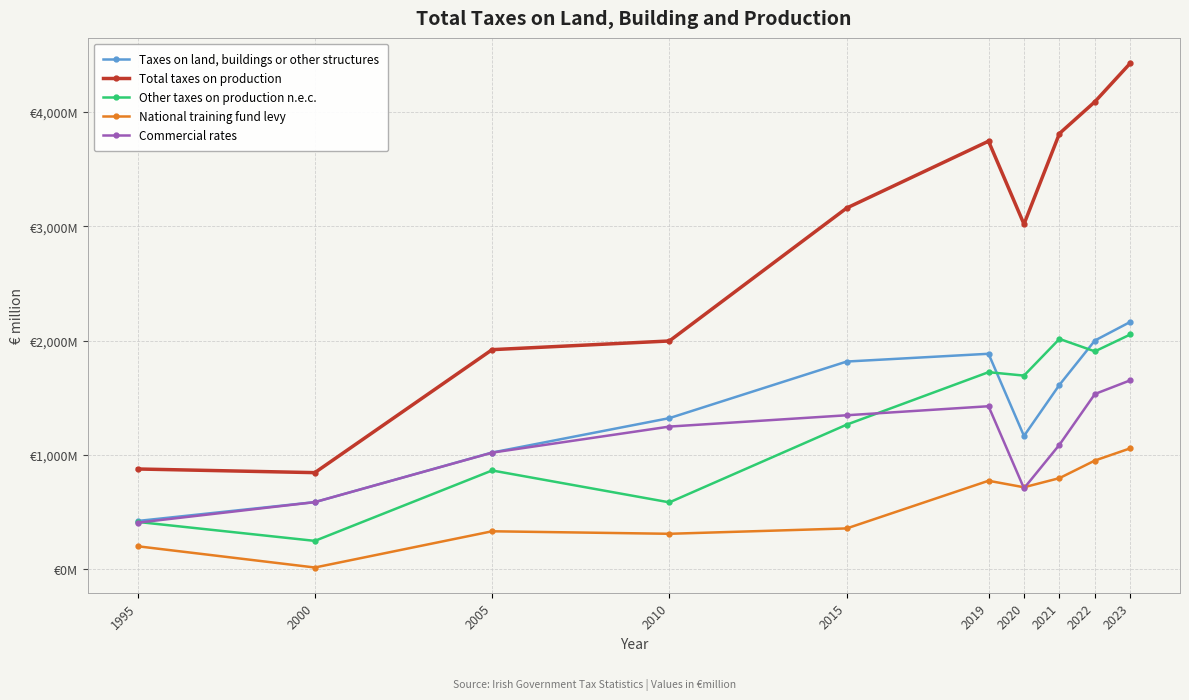

What is the sum of the Taxes on land, buildings or other structures values at 2015 and 2000?

2404